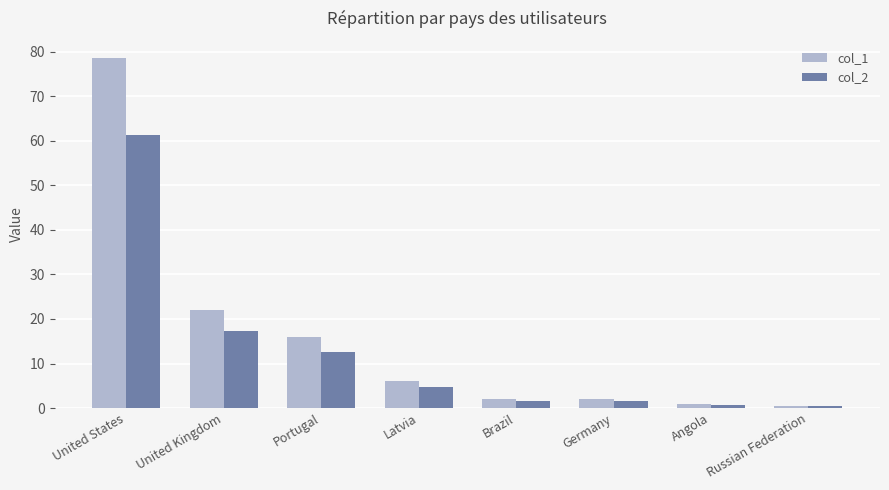

What position from the right is Angola?

2